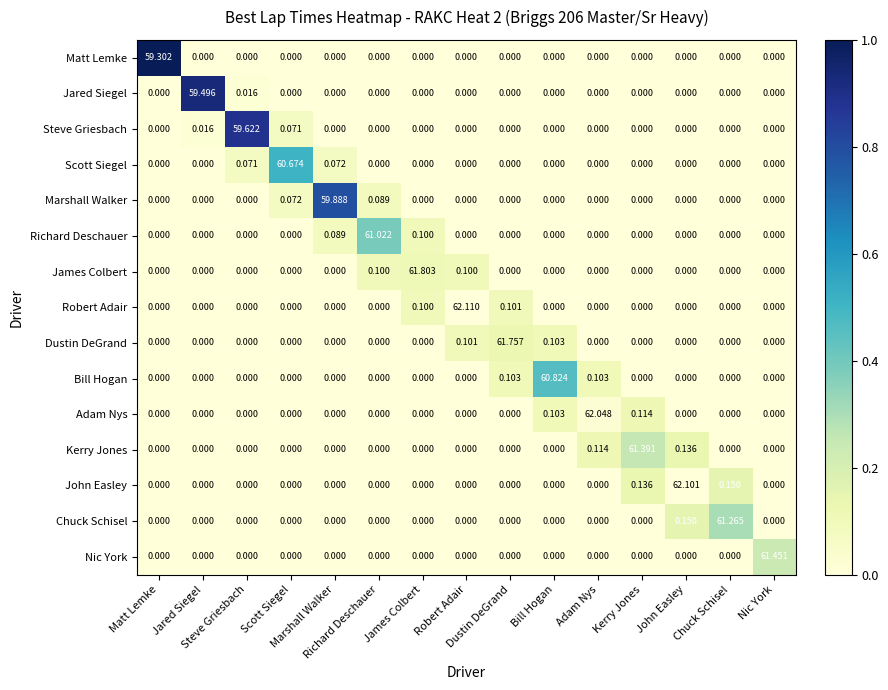

How many data points does each series have?

15